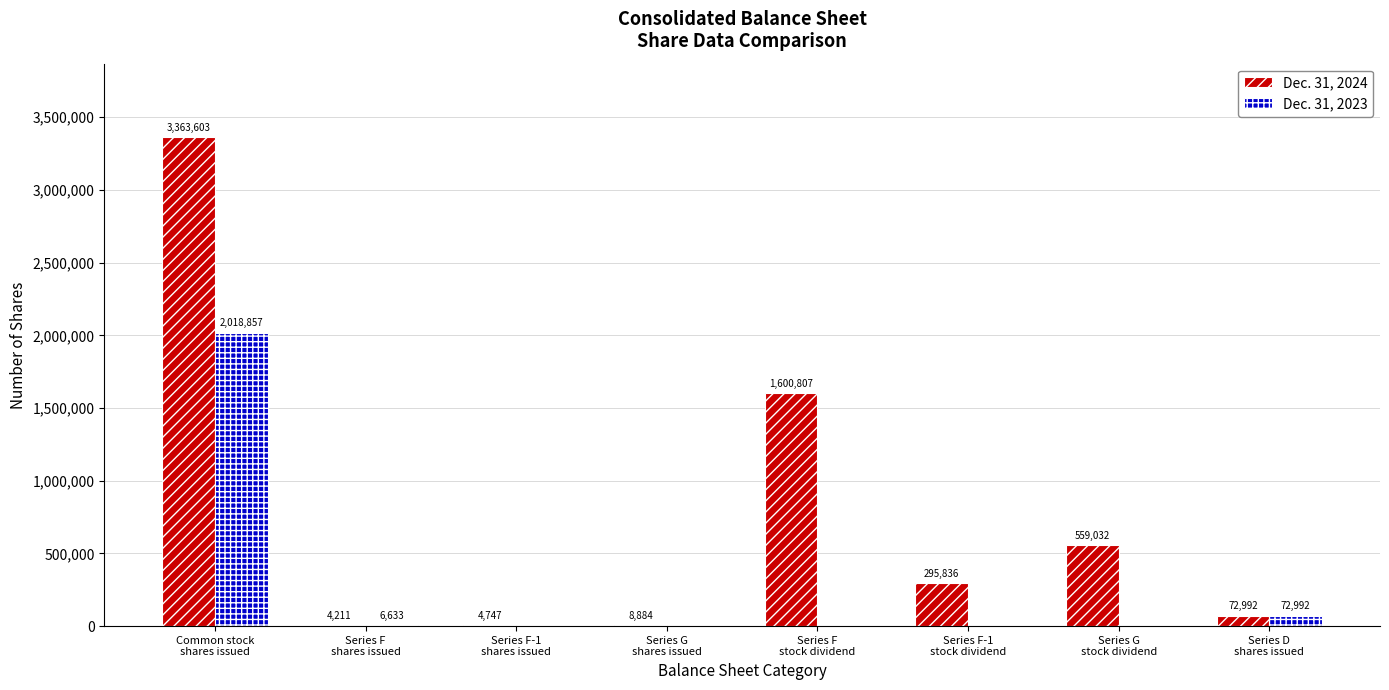

What is the difference between the Dec. 31, 2023 values at Series F-1
shares issued and Series D
shares issued?

72992